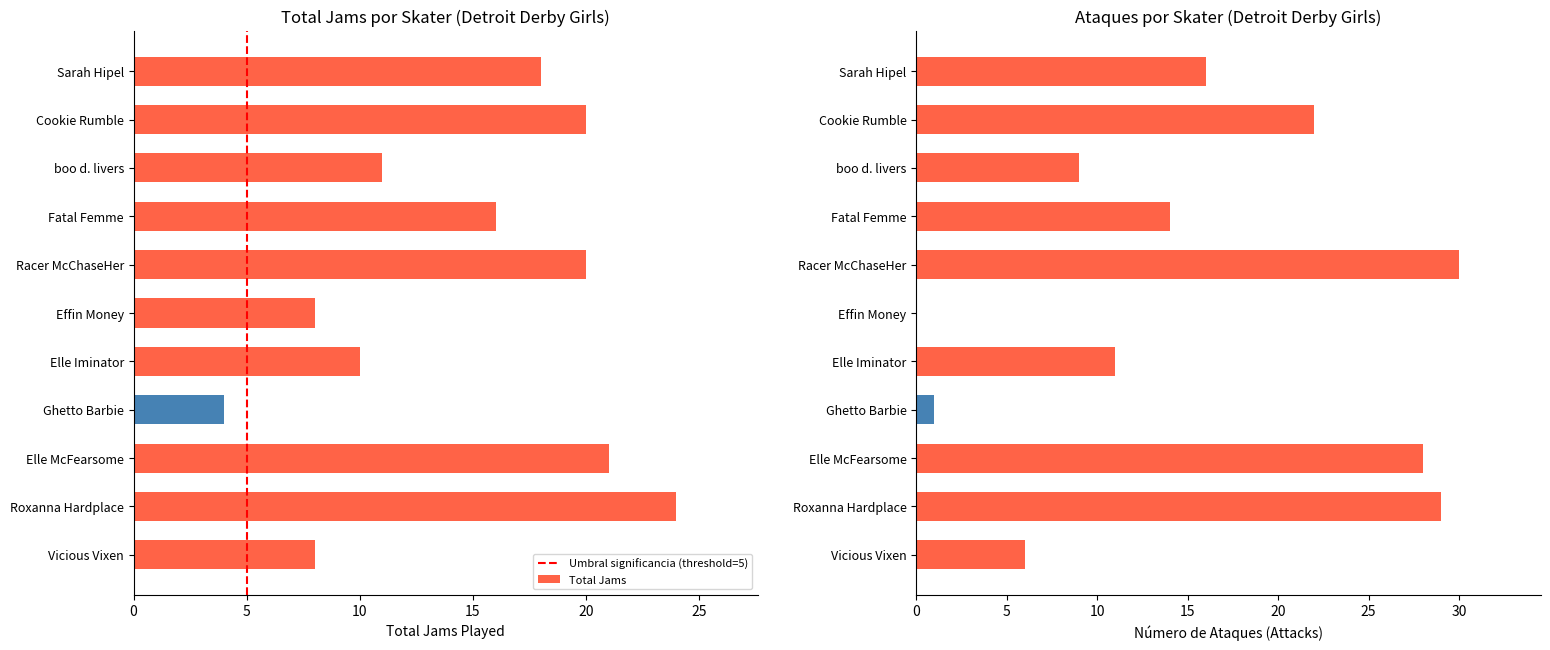

What is the difference between the Total Jams values at Vicious Vixen and Racer McChaseHer?

12